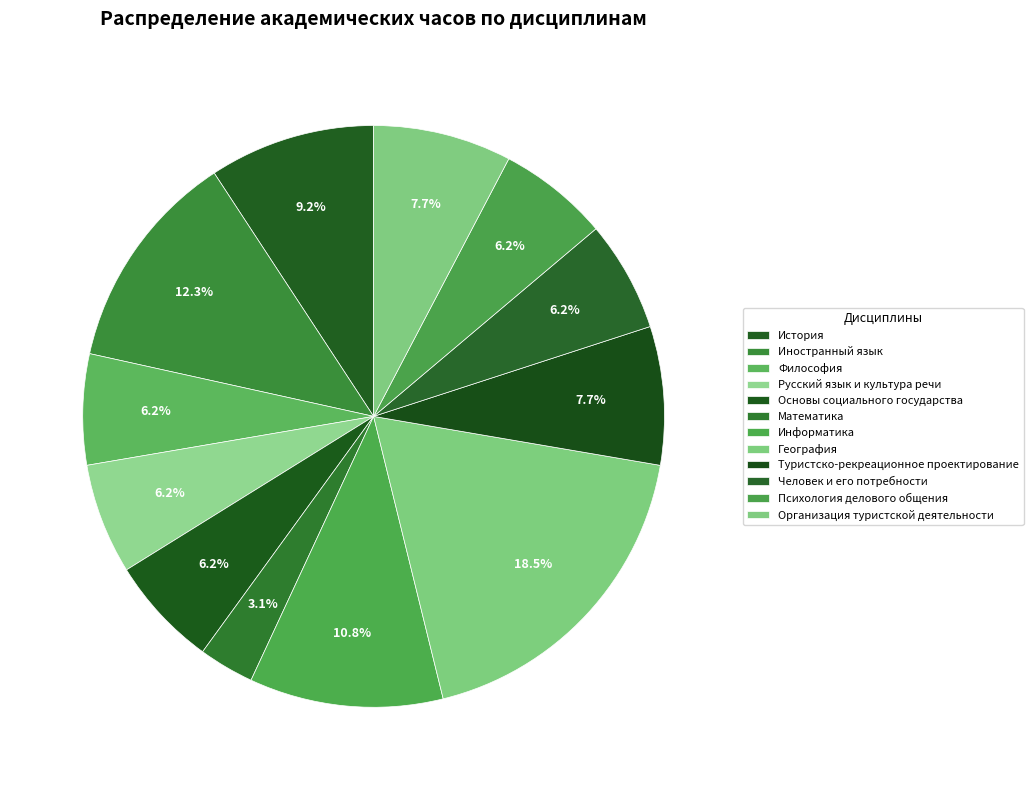

True or false: Русский язык и культура речи accounts for 1% of the total.

False